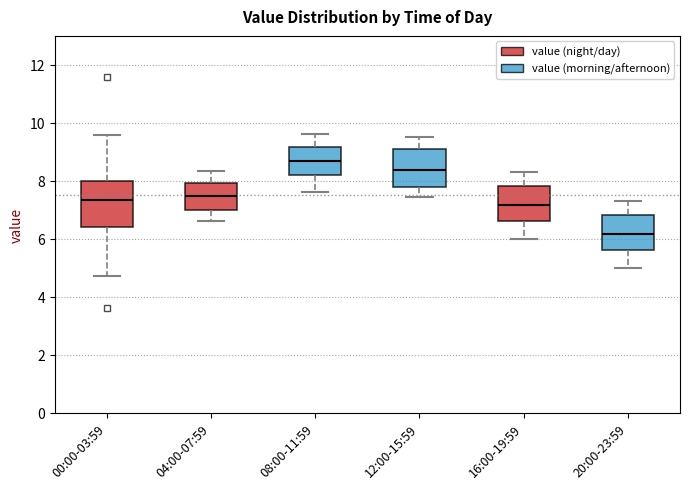

Which box's median line is the highest?

08:00-11:59